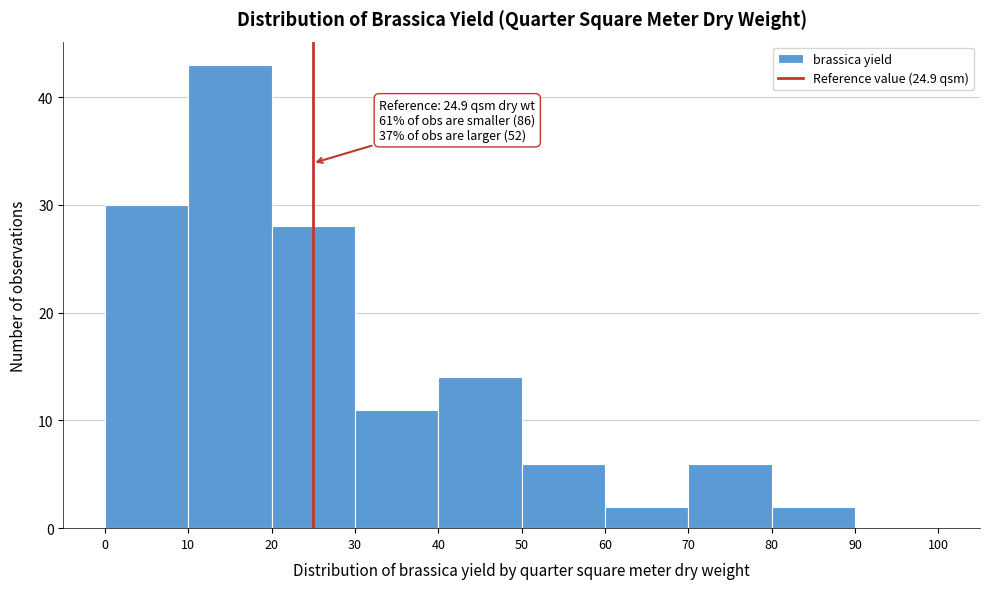

Which range on the x-axis has the tallest bar?

10 to 20